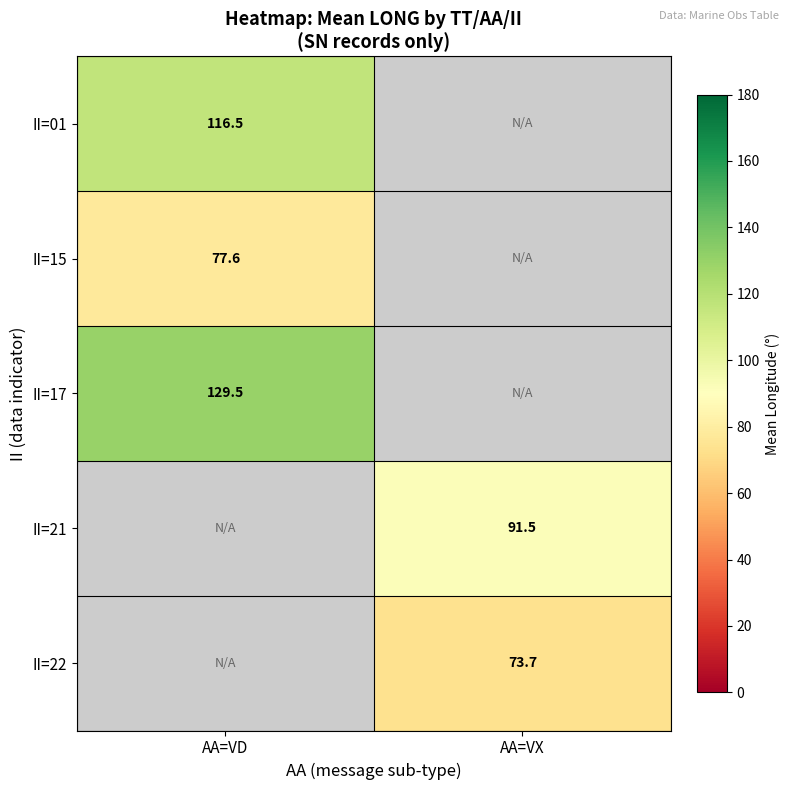

The II=17 series shows 129.5 at AA=VD. True or false?

True